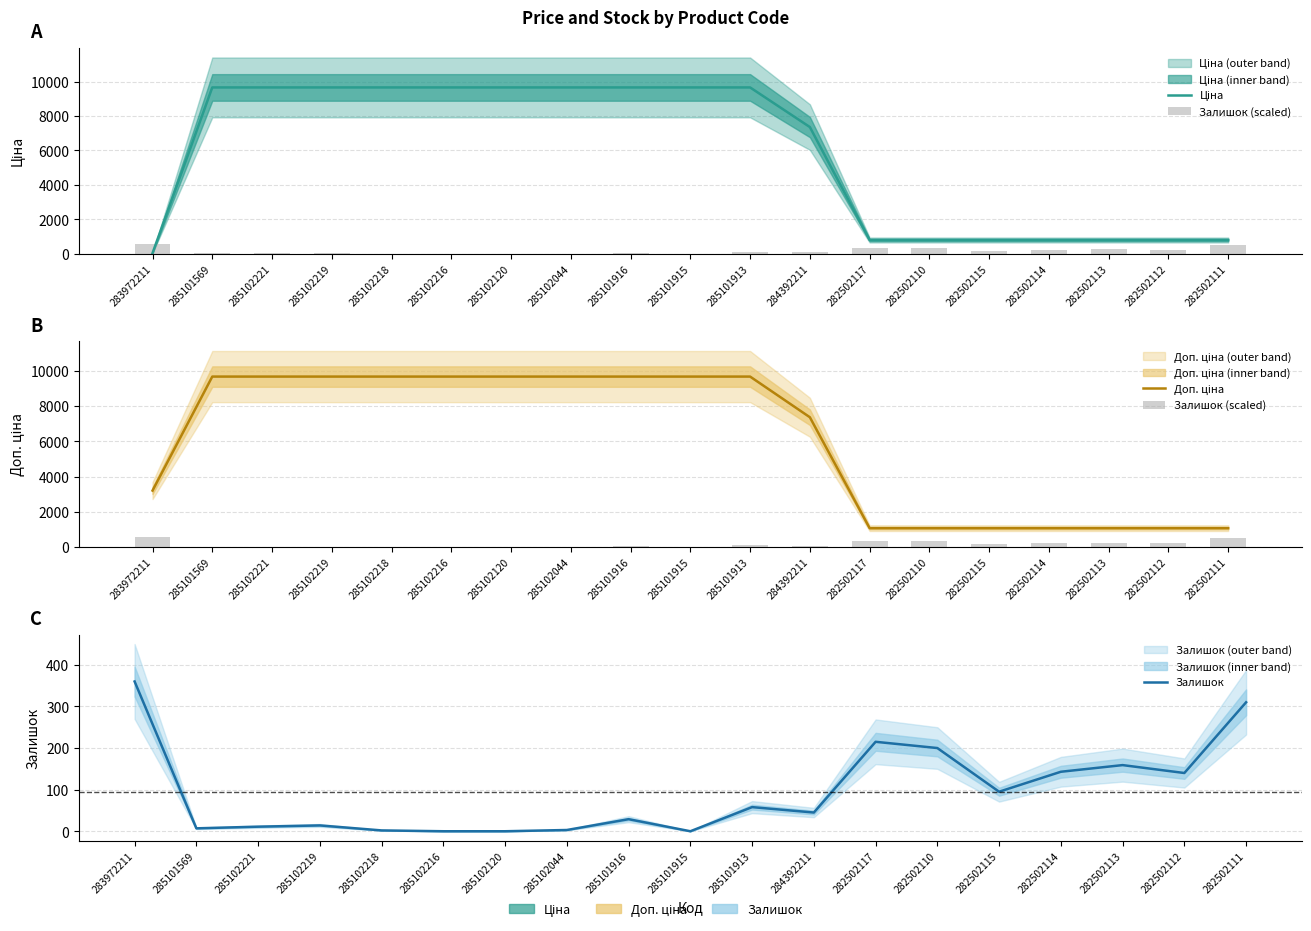

What is the difference between the highest and lowest values at 285102218?

9662.7